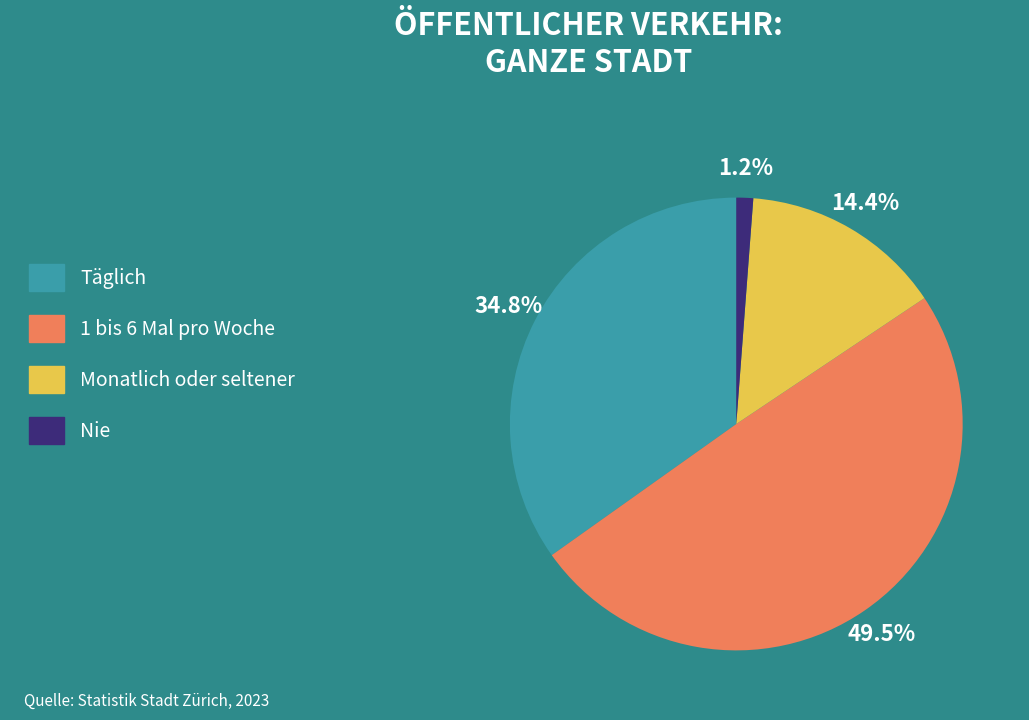

What is the largest slice in the pie chart?

1 bis 6 Mal pro Woche